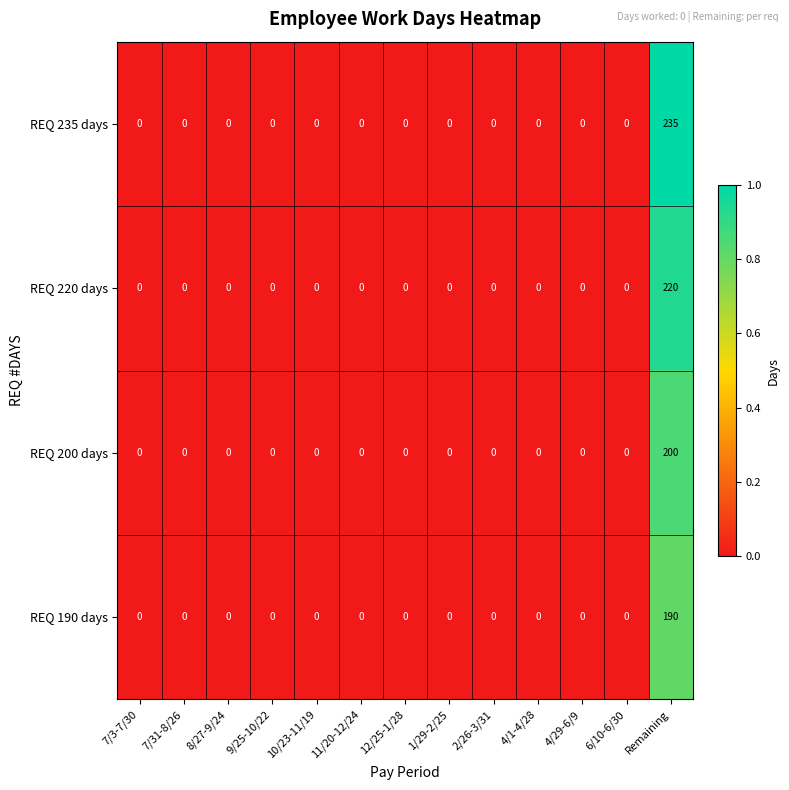

What is the difference between the maximum and minimum values in the REQ 235 days series?

235